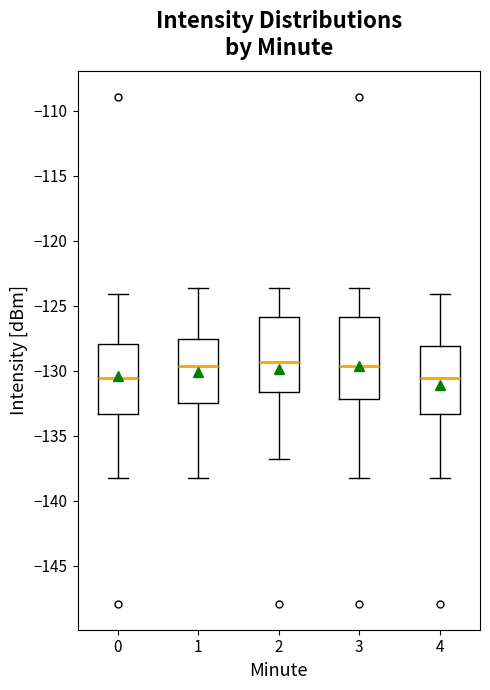

Which box is the tallest, from its lower edge to its upper edge?

3